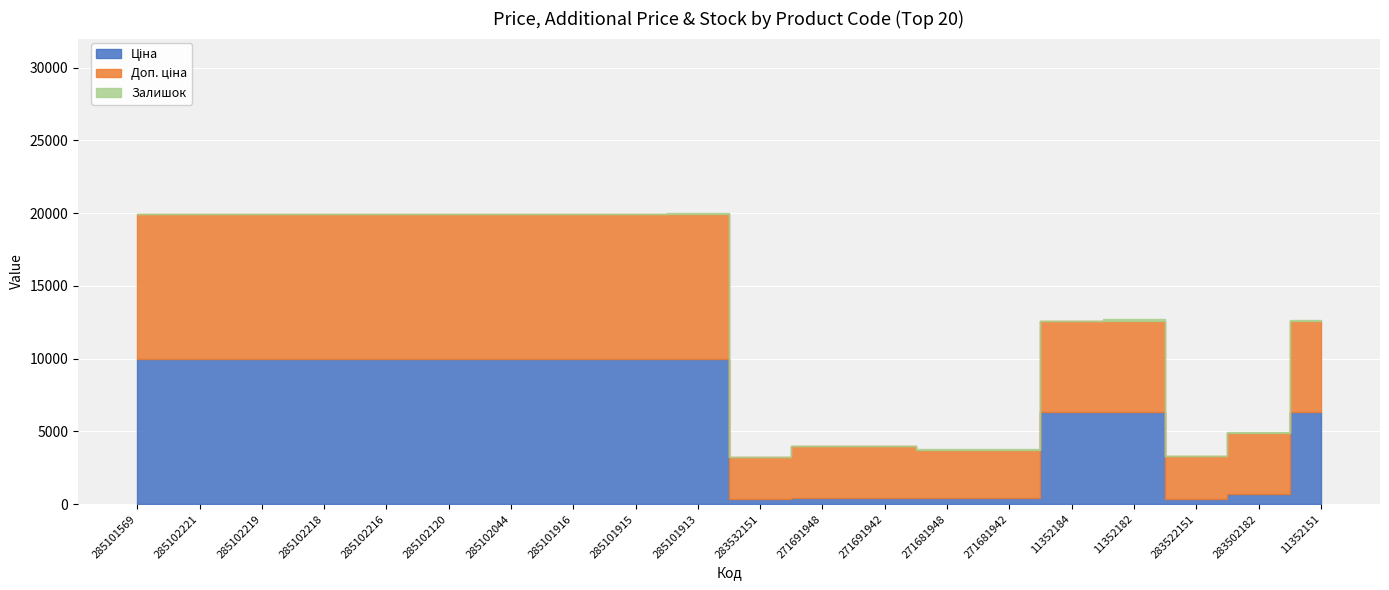

What is the average value of the Ціна series?

6091.0